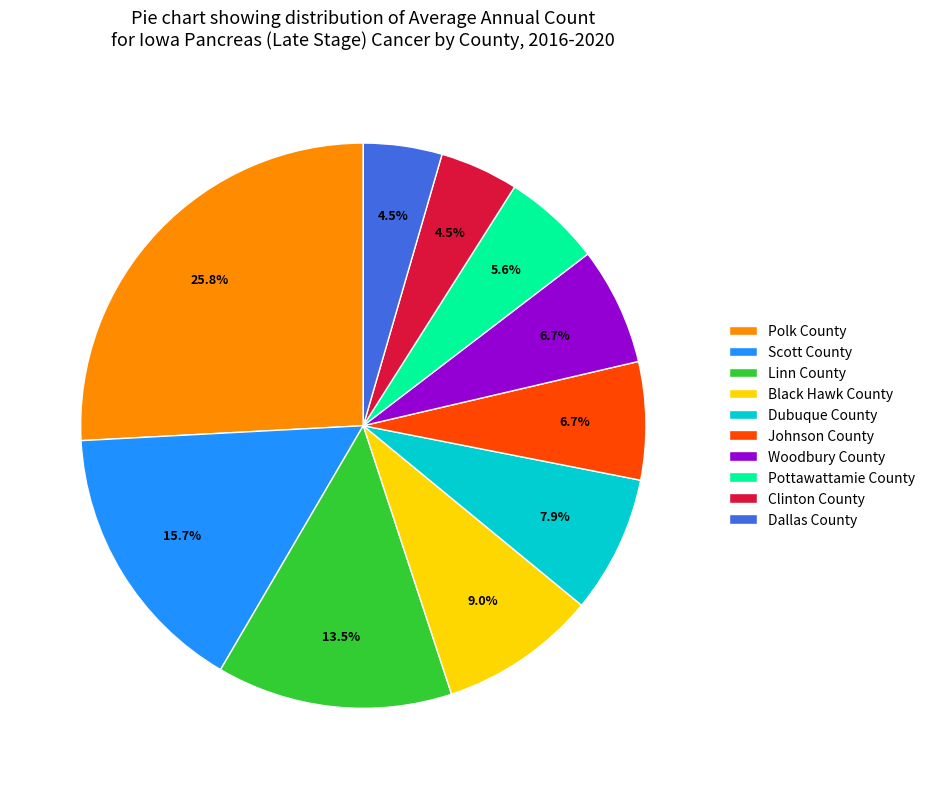

Is Linn County the majority of the pie?

No